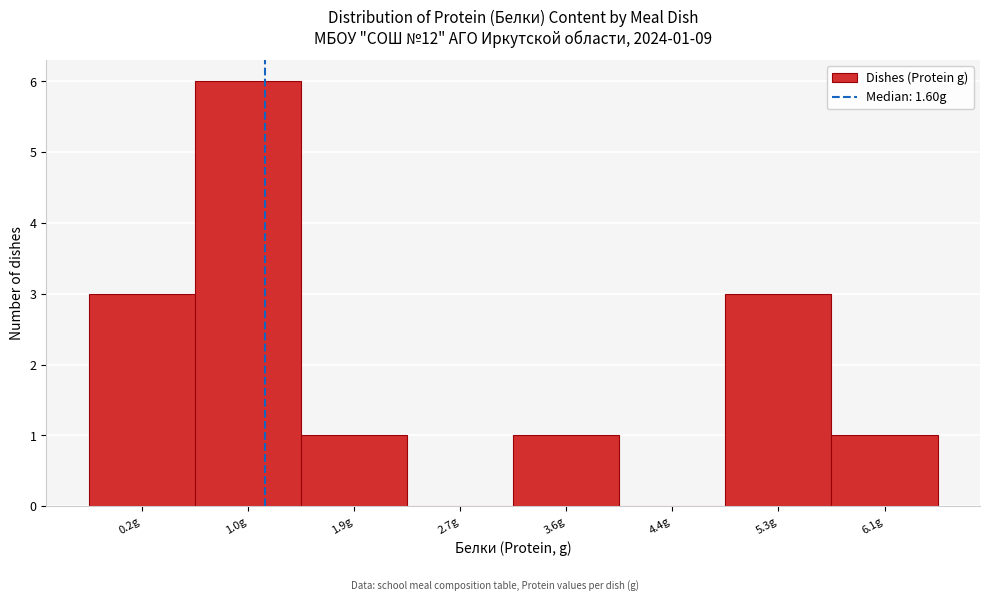

Reading left to right, list all the values displayed in this chart.

0.2g=3	1.0g=6	1.9g=1	2.7g=0	3.6g=1	4.4g=0	5.3g=3	6.1g=1